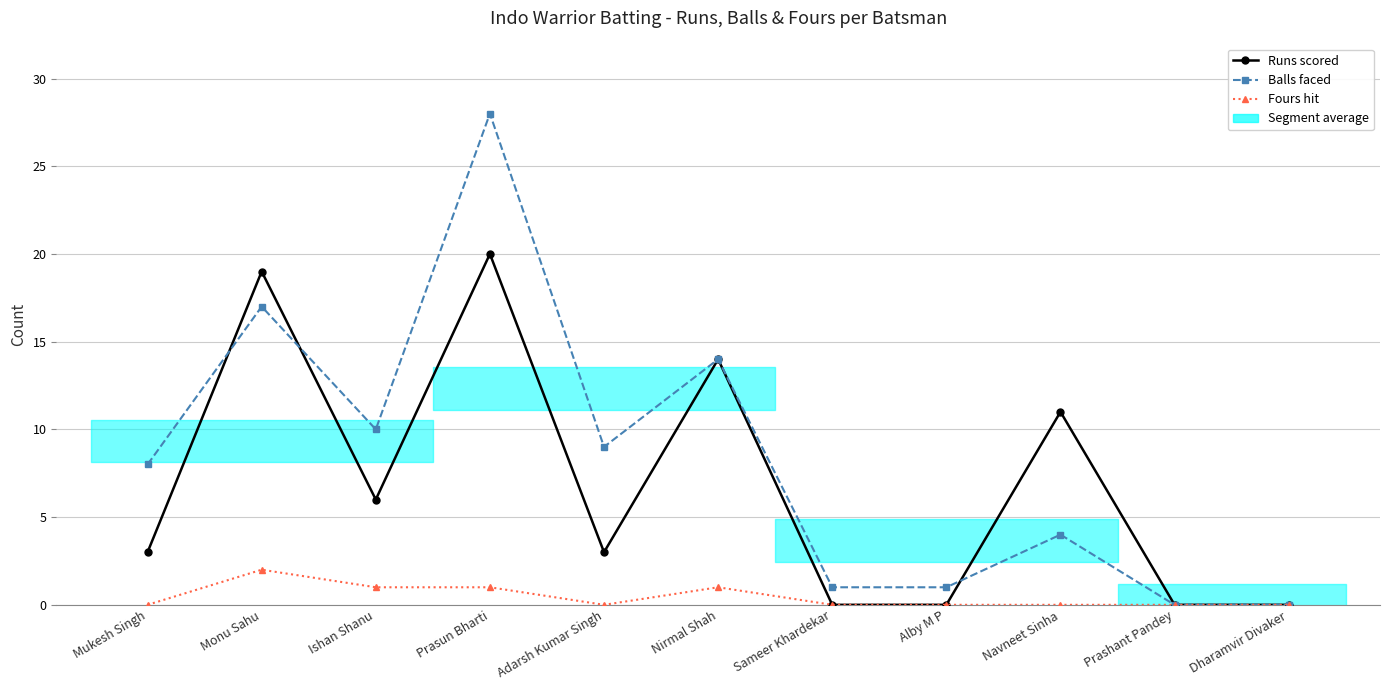

What is the average value of the Balls faced series?

8